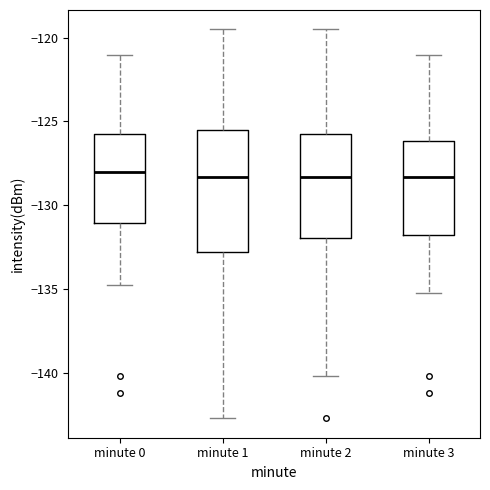

Reading left to right, transcribe this box plot: for each box, give where its median line is, the range the box spans, and where its two whiskers end, as read against the y-axis. The values are not printed on the chart, so give them approximately, as read against the axis.

minute 0: median -128.0, box -131.0 to -126.0, whiskers -134.5 to -121.0
minute 1: median -128.5, box -133.0 to -125.5, whiskers -142.5 to -119.5
minute 2: median -128.5, box -132.0 to -126.0, whiskers -140.0 to -119.5
minute 3: median -128.5, box -132.0 to -126.0, whiskers -135.0 to -121.0